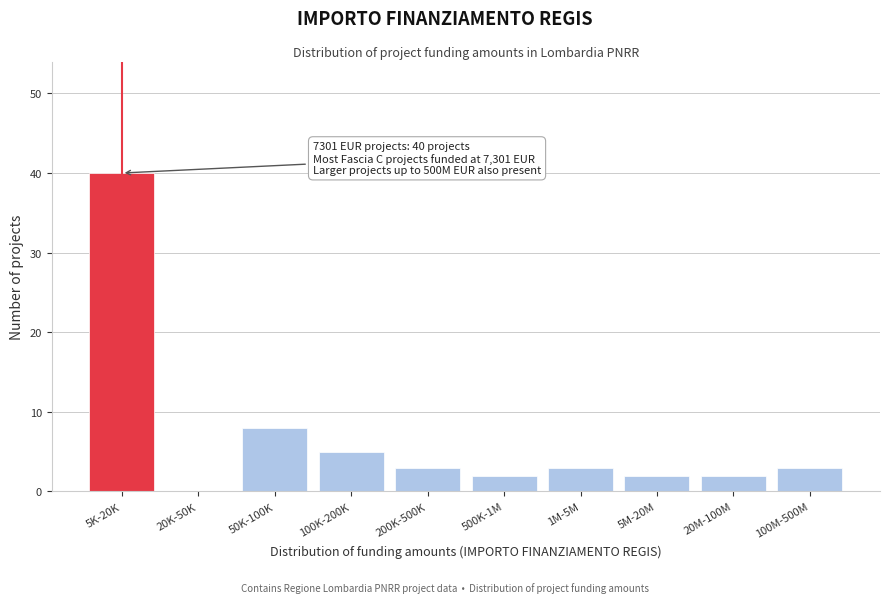

Reading right to left, what are all the values shown in this chart?

100M-500M=3	20M-100M=2	5M-20M=2	1M-5M=3	500K-1M=2	200K-500K=3	100K-200K=5	50K-100K=8	20K-50K=0	5K-20K=40